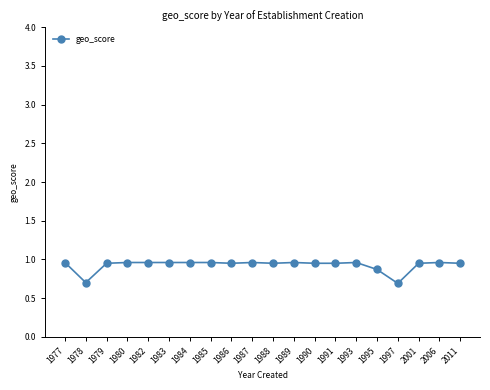

Count the number of categories in the chart.

20